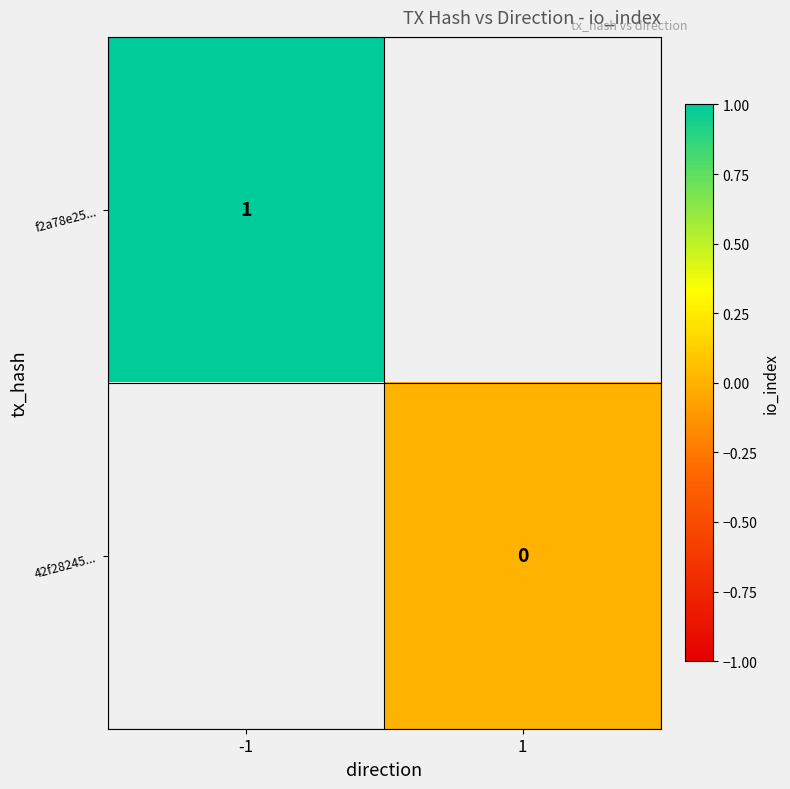

True or false: f2a78e25... has a value of 2 at -1.

False